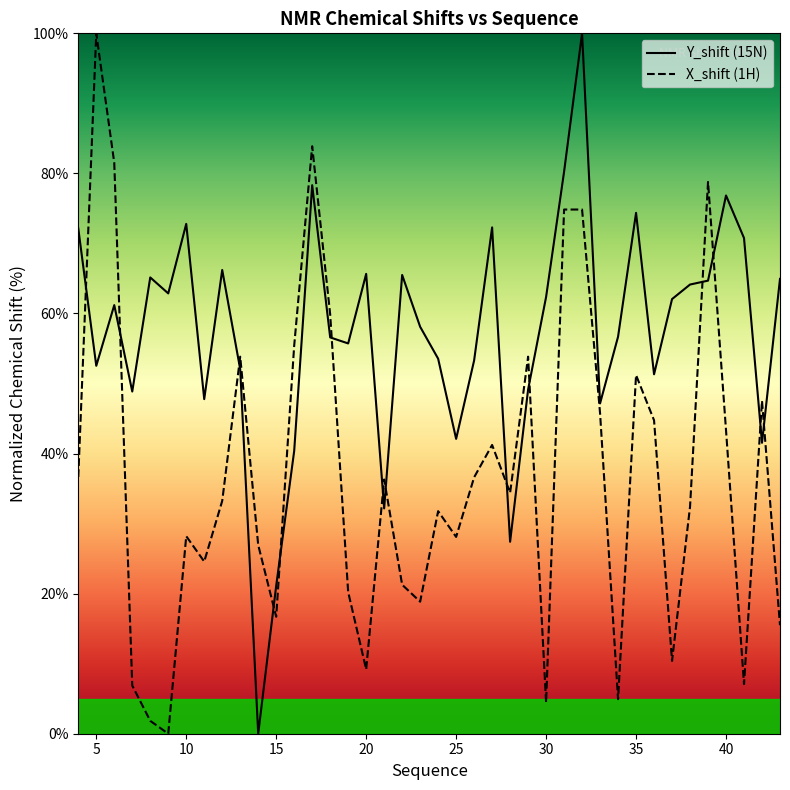

What is the average value of the Y_shift series?

57.2